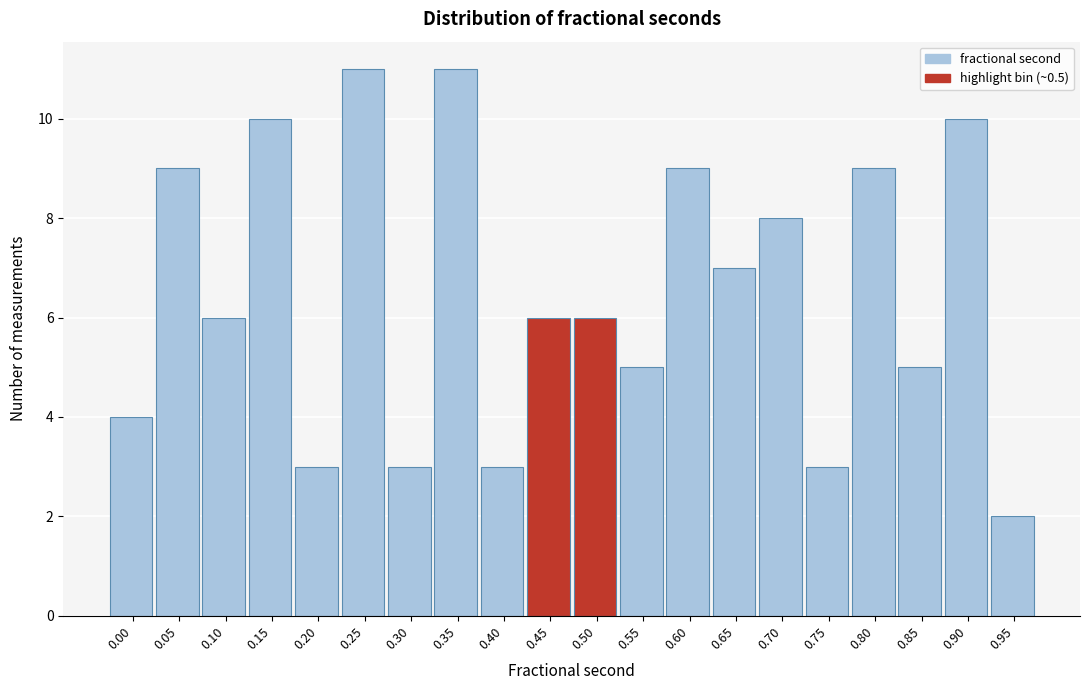

Reading right to left, transcribe all the data shown in this chart.

2	10	5	9	3	8	7	9	5	6	6	3	11	3	11	3	10	6	9	4